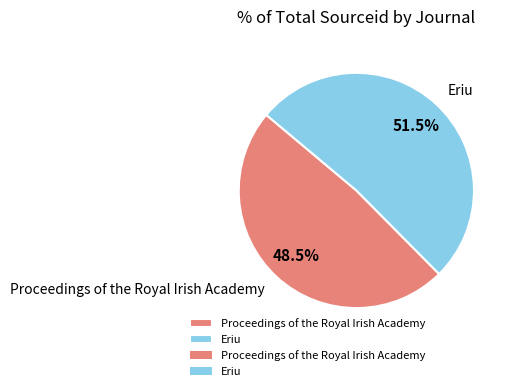

Rank the categories by value from highest to lowest.

Eriu, Proceedings of the Royal Irish Academy